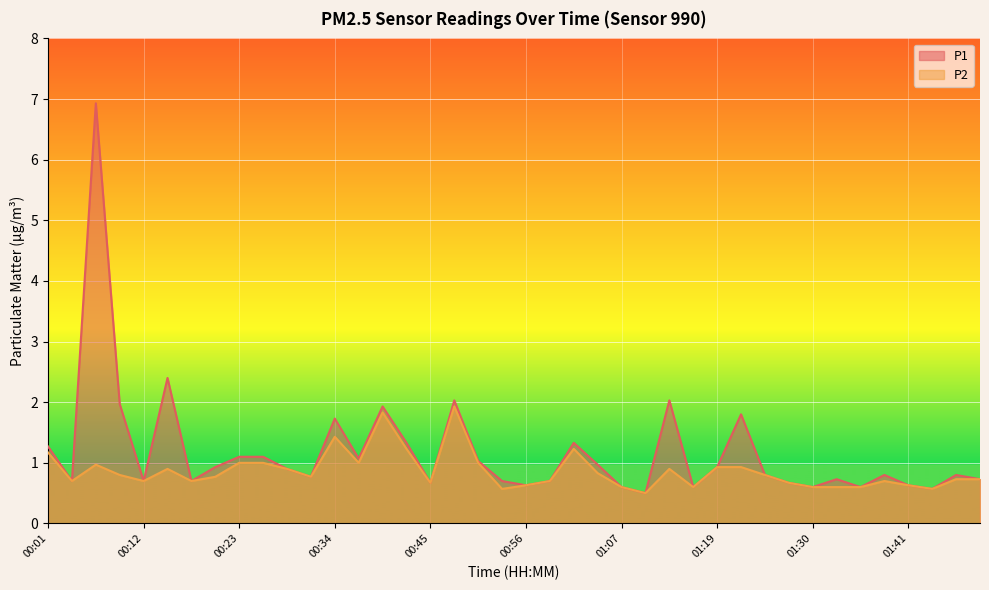

At which label does P2 reach its minimum?

01:10